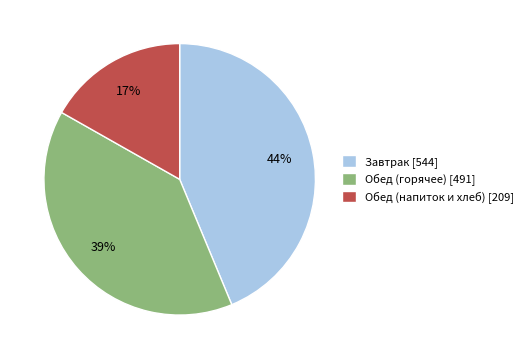

Rank the categories by value from lowest to highest.

Обед (напиток и хлеб) [209], Обед (горячее) [491], Завтрак [544]